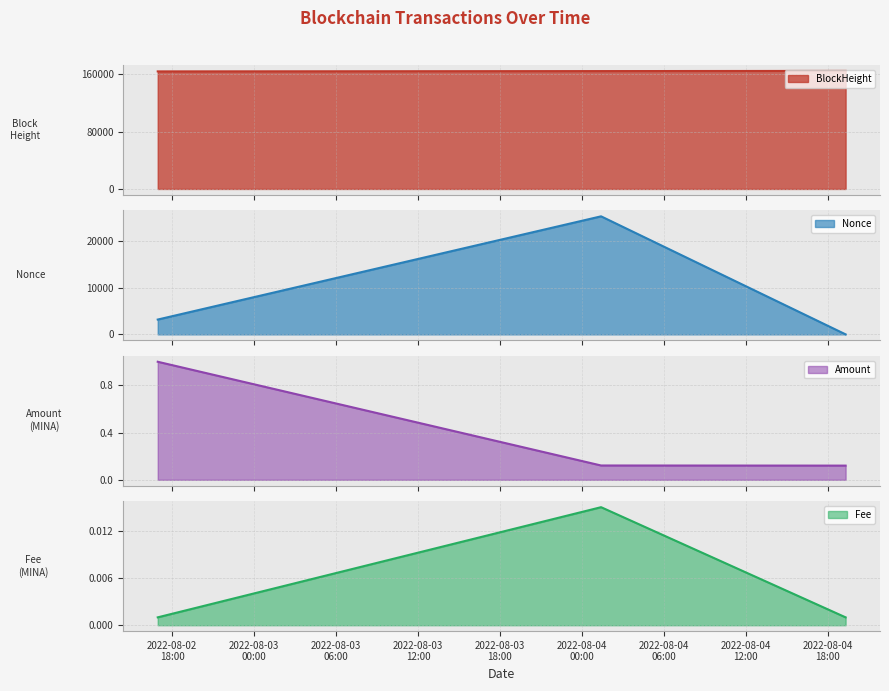

What is the difference between the highest and lowest values at 2022-08-04 01:24:00?

164504.0